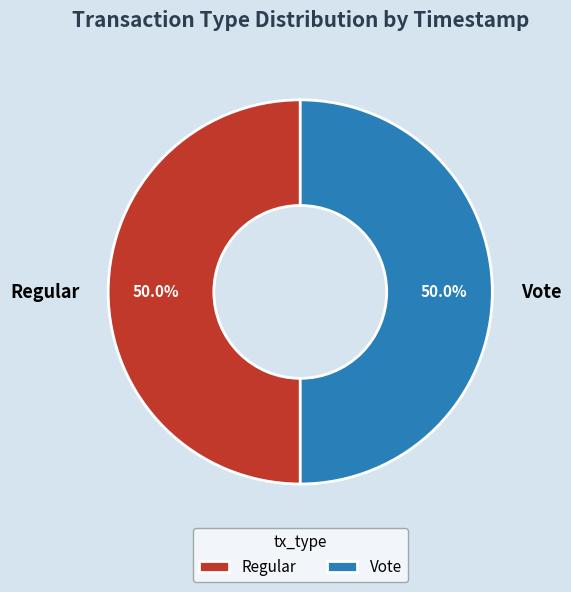

True or false: Regular accounts for 42% of the total.

False